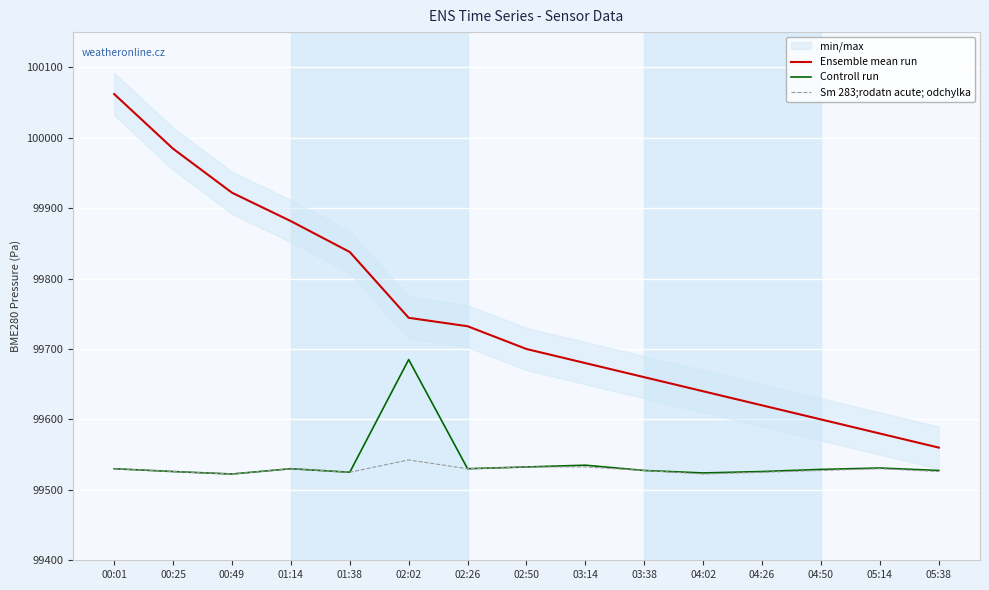

What is the total value across all series at 00:01?

299122.0